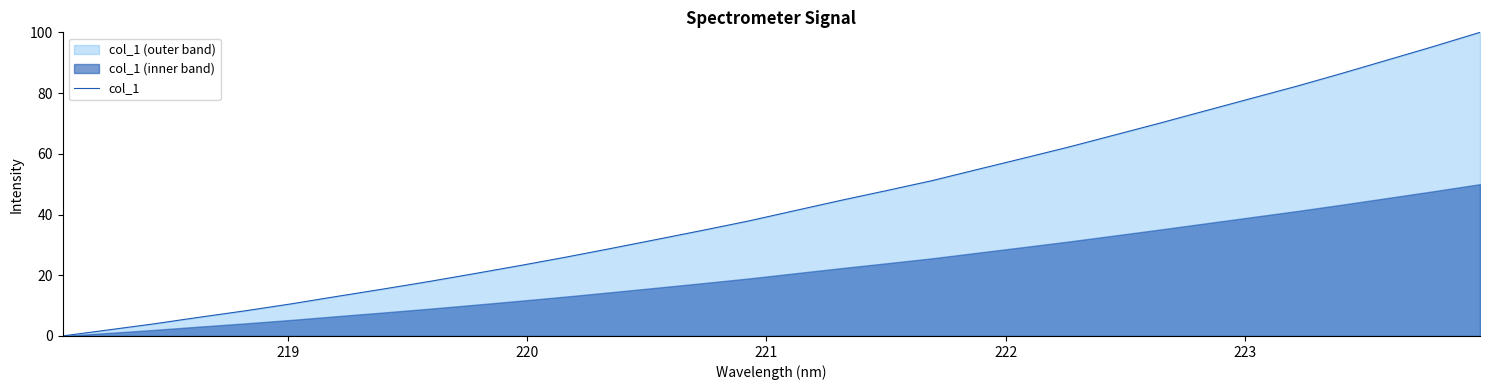

What is the highest value of the col_1 series?

100.0